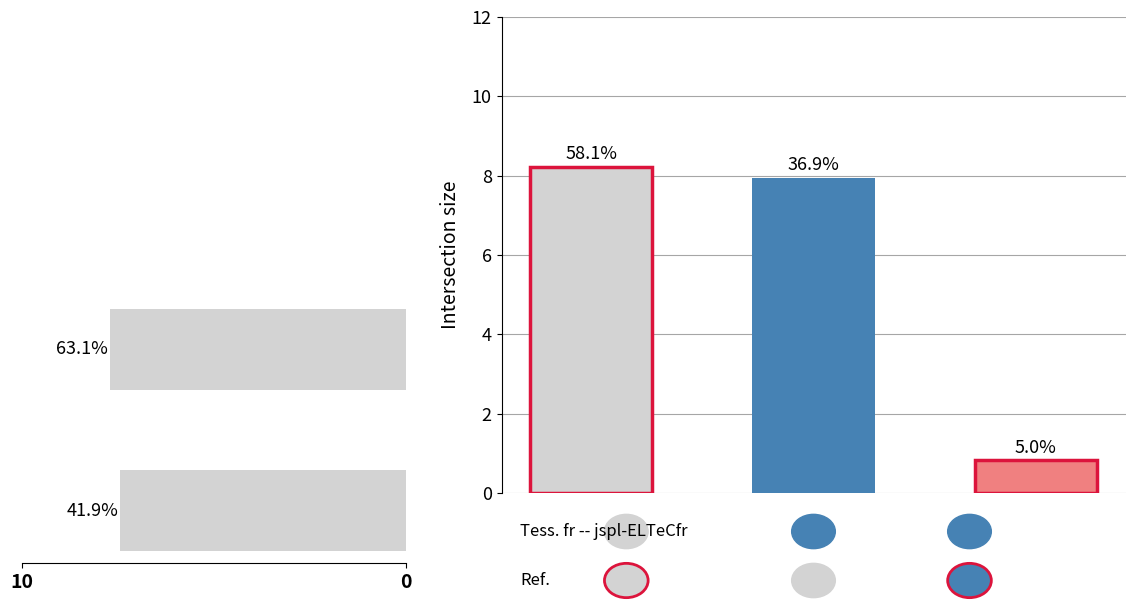

Which has a higher value, 10 or 0?

10